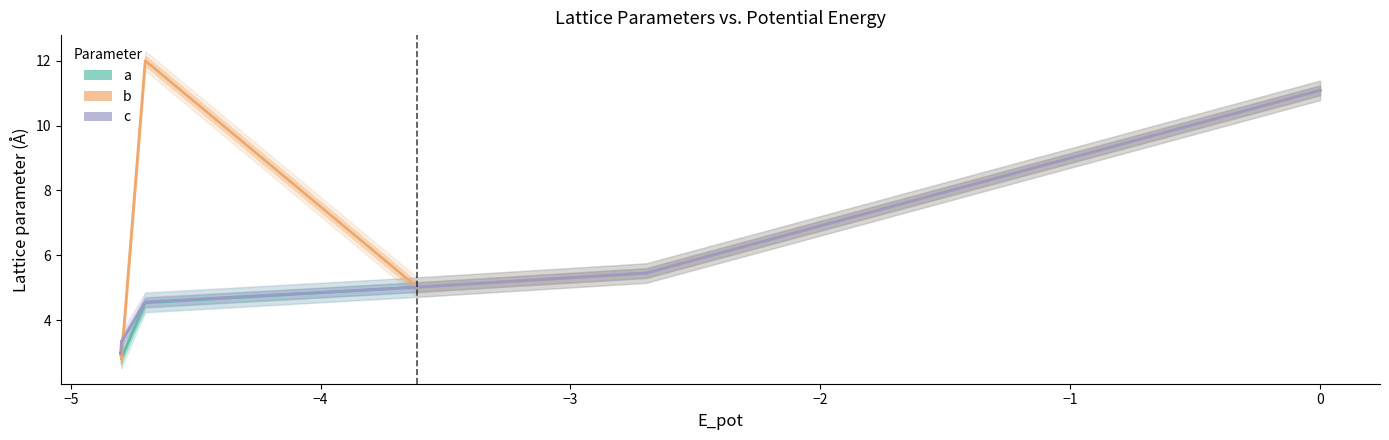

What are all the series names shown in the legend?

a, b, c